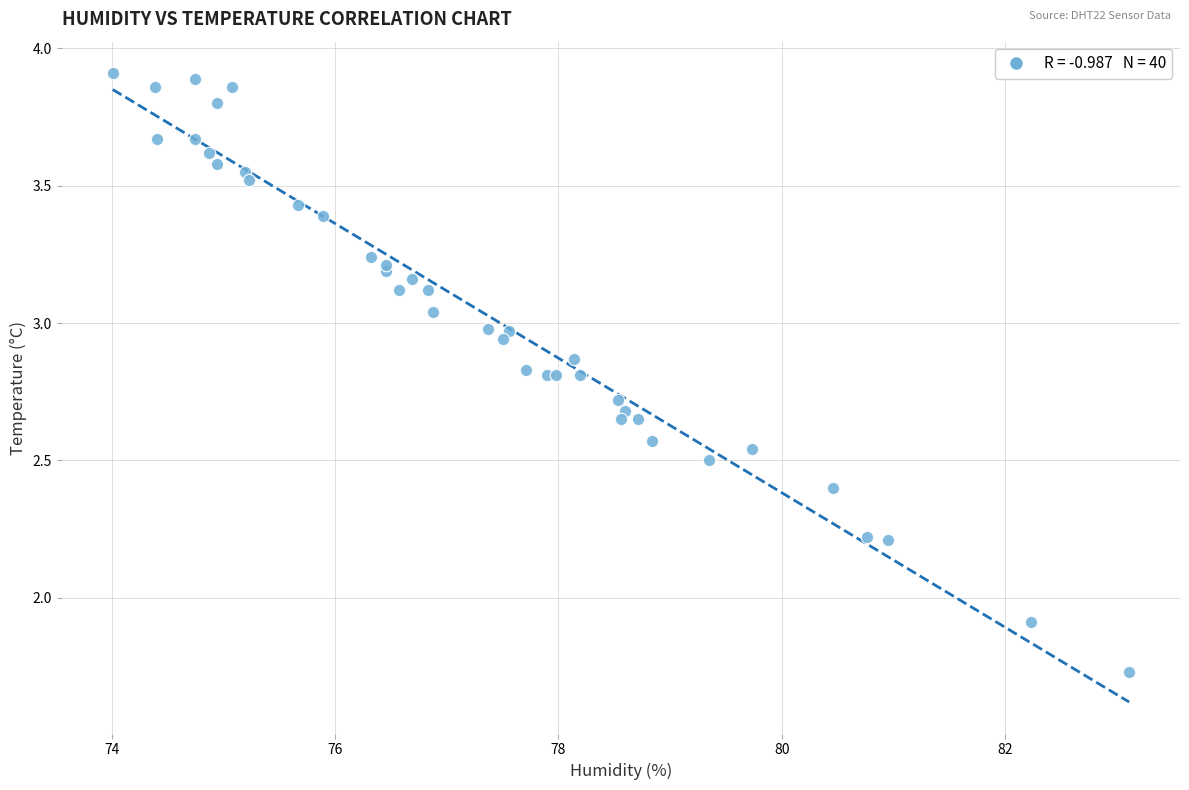

What Y value in the scatter plot is closest to 2?

1.9